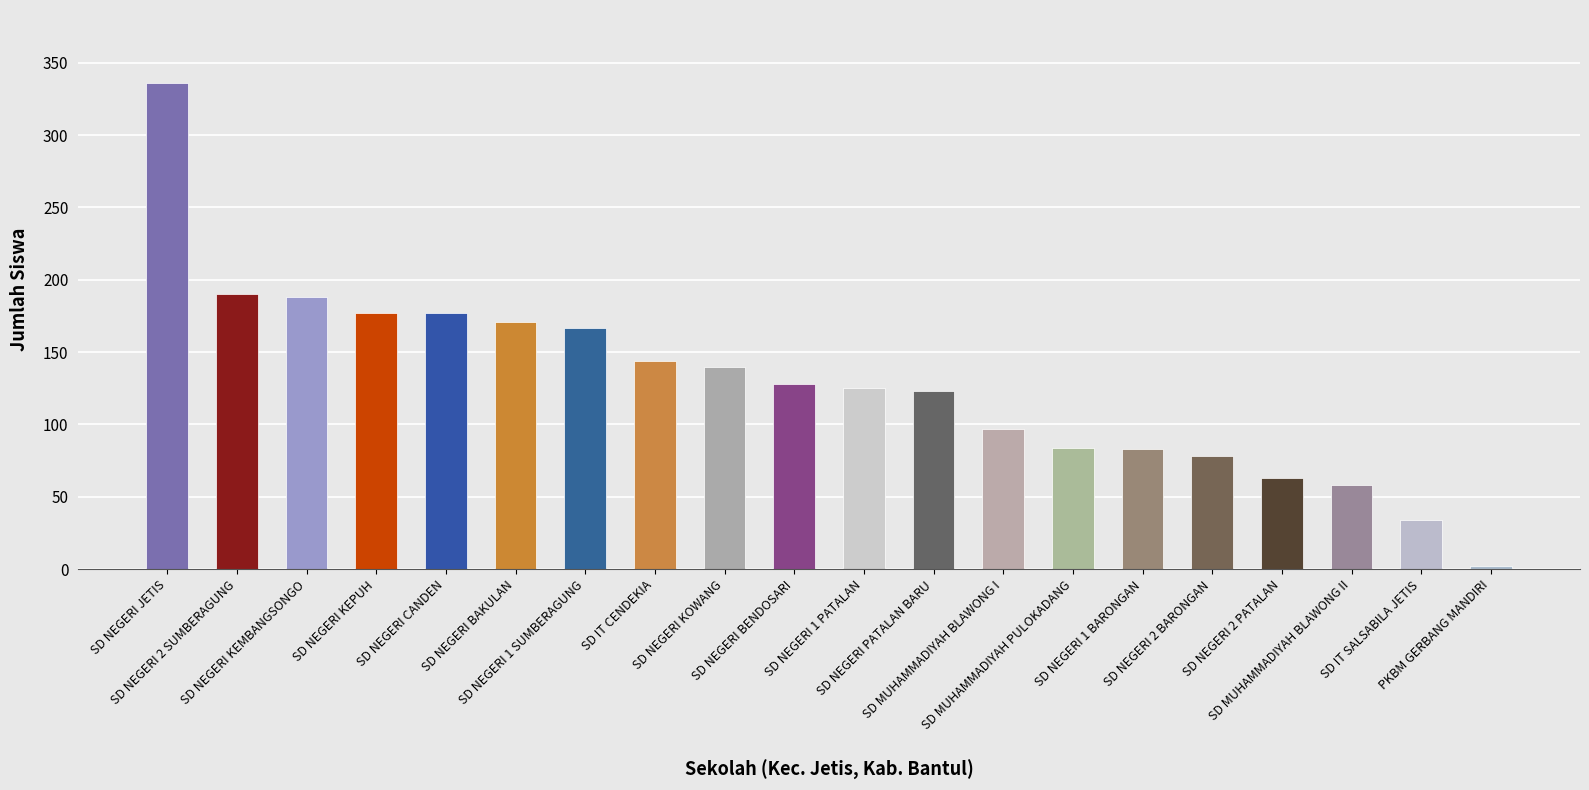

What is the value of the 19th bar from the left?

34